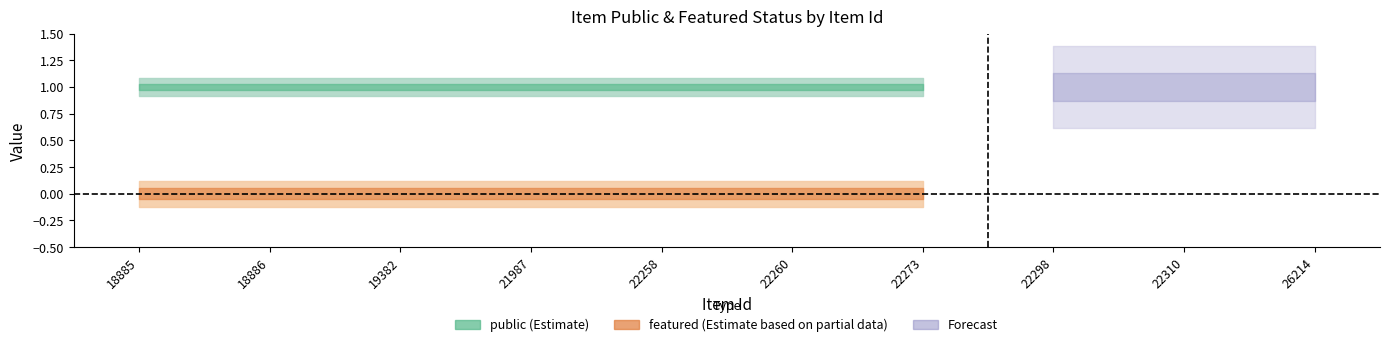

What is the value of the featured_lower point at the 3rd from the left?

-0.1